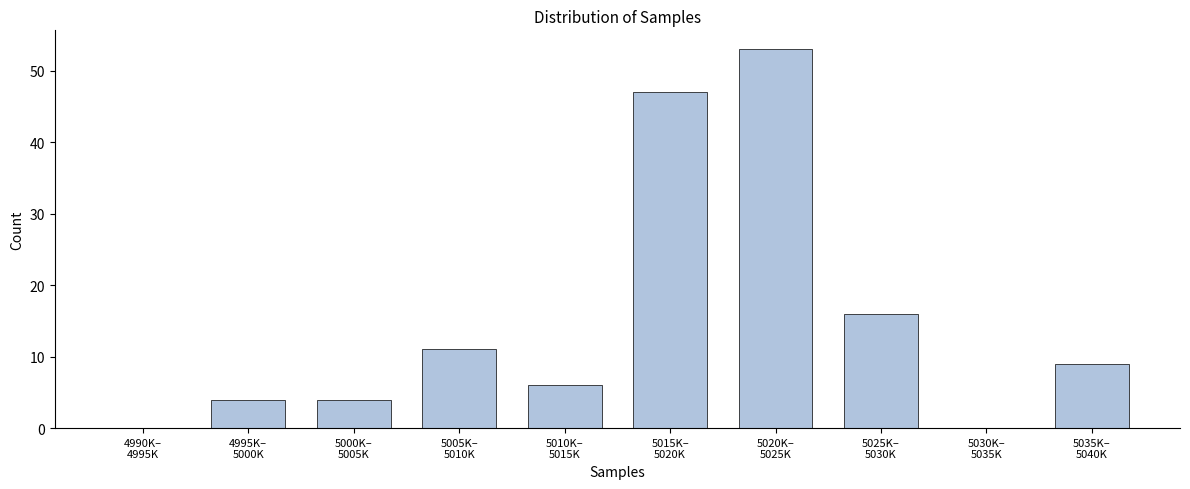

What is the greatest value displayed?

53